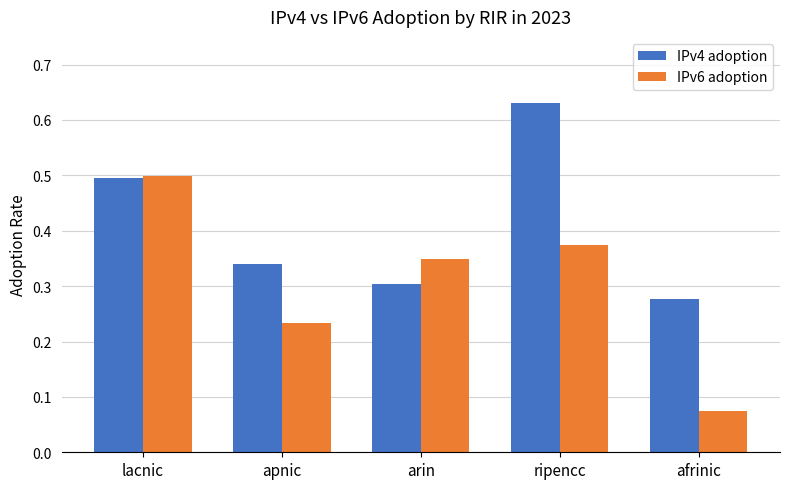

At which category does the chart reach its minimum across all series?

afrinic